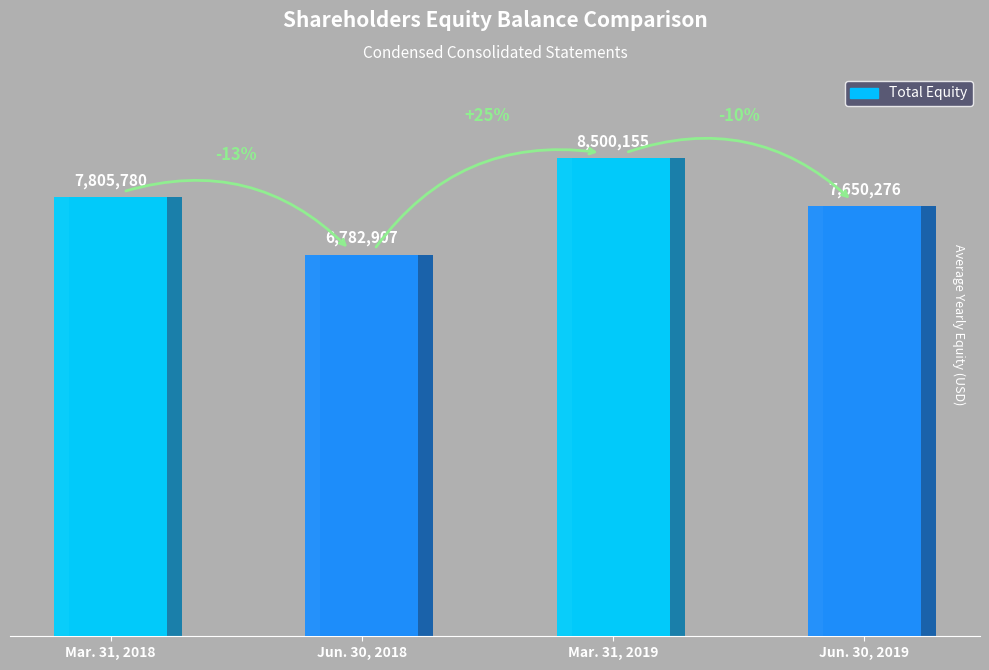

List the labels in order of value, largest first.

Mar. 31, 2019, Mar. 31, 2018, Jun. 30, 2019, Jun. 30, 2018